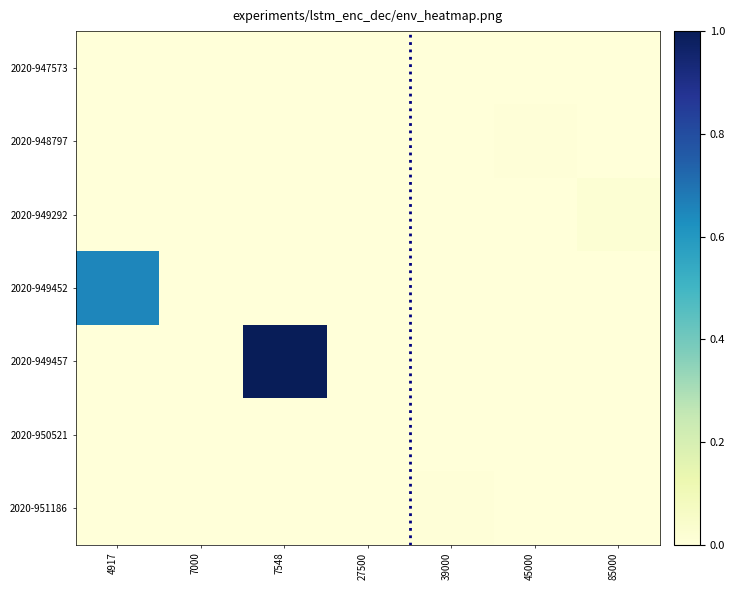

Reading left to right, list all the values displayed in this chart.

2020-947573: 4917=0.0	7000=0.0	7548=0.0	27500=0.0	39000=0.0	45000=0.0	85000=0.0
2020-948797: 4917=0.0	7000=0.0	7548=0.0	27500=0.0	39000=0.0	45000=0.0	85000=0.0
2020-949292: 4917=0.0	7000=0.0	7548=0.0	27500=0.0	39000=0.0	45000=0.0	85000=0.0
2020-949452: 4917=0.7	7000=0.0	7548=0.0	27500=0.0	39000=0.0	45000=0.0	85000=0.0
2020-949457: 4917=0.0	7000=0.0	7548=1.0	27500=0.0	39000=0.0	45000=0.0	85000=0.0
2020-950521: 4917=0.0	7000=0.0	7548=0.0	27500=0.0	39000=0.0	45000=0.0	85000=0.0
2020-951186: 4917=0.0	7000=0.0	7548=0.0	27500=0.0	39000=0.0	45000=0.0	85000=0.0